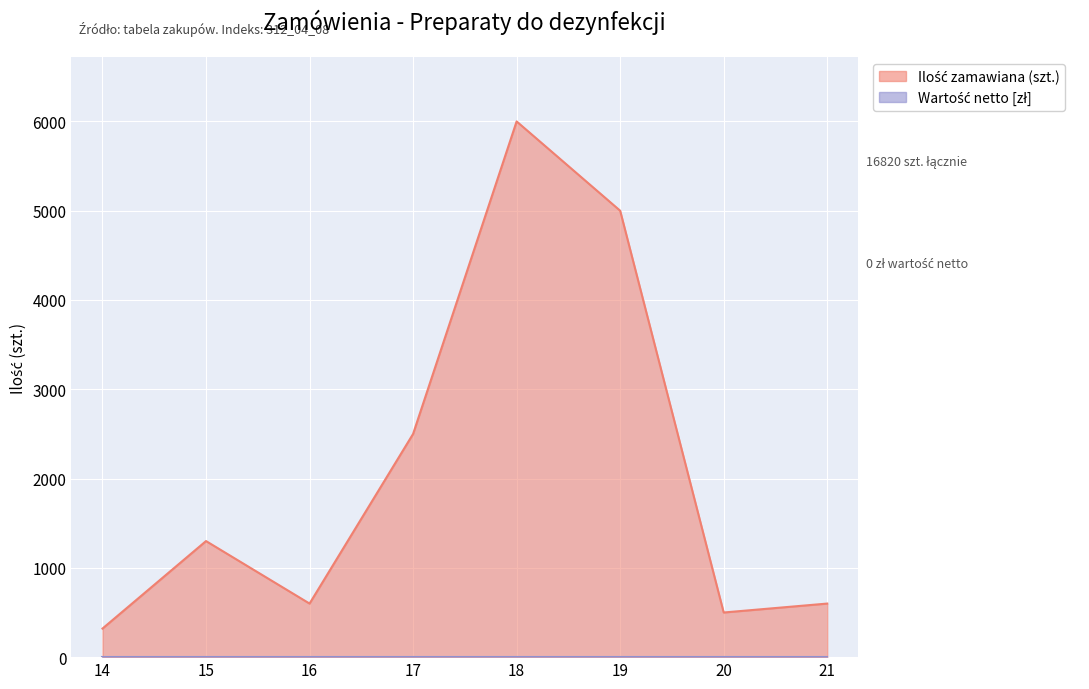

What is the ratio of the value at 14 to the value at 18?

0.1